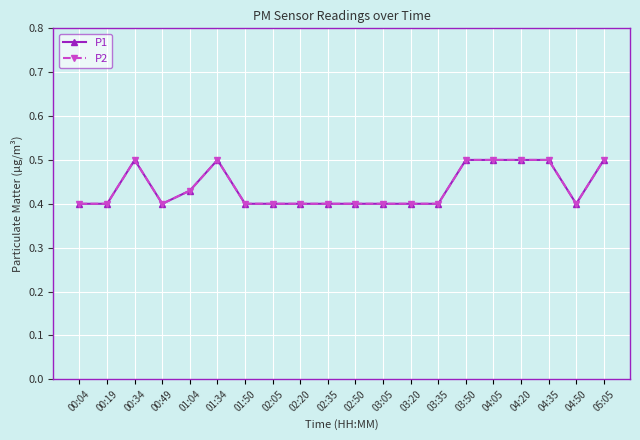

Which series has the largest total across all categories?

P1